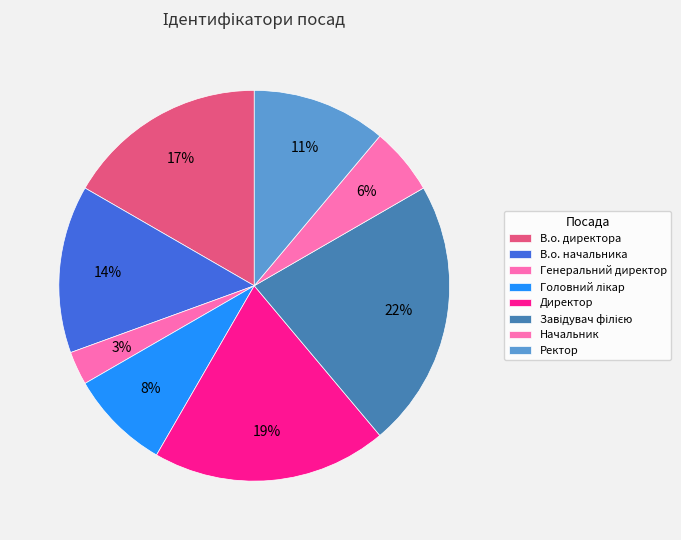

What is the smallest slice in the pie chart?

Генеральний директор